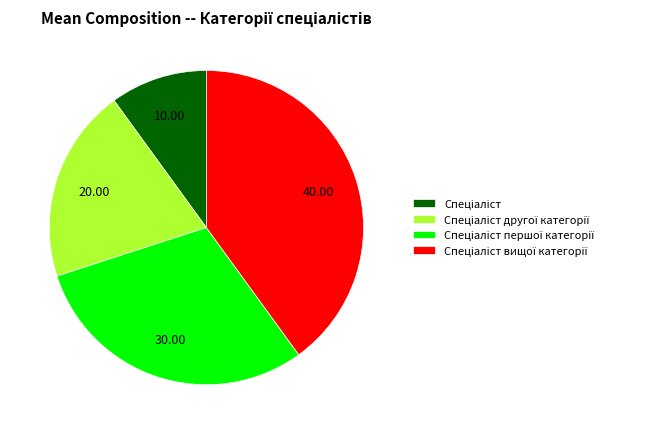

Does any single category account for the majority?

No